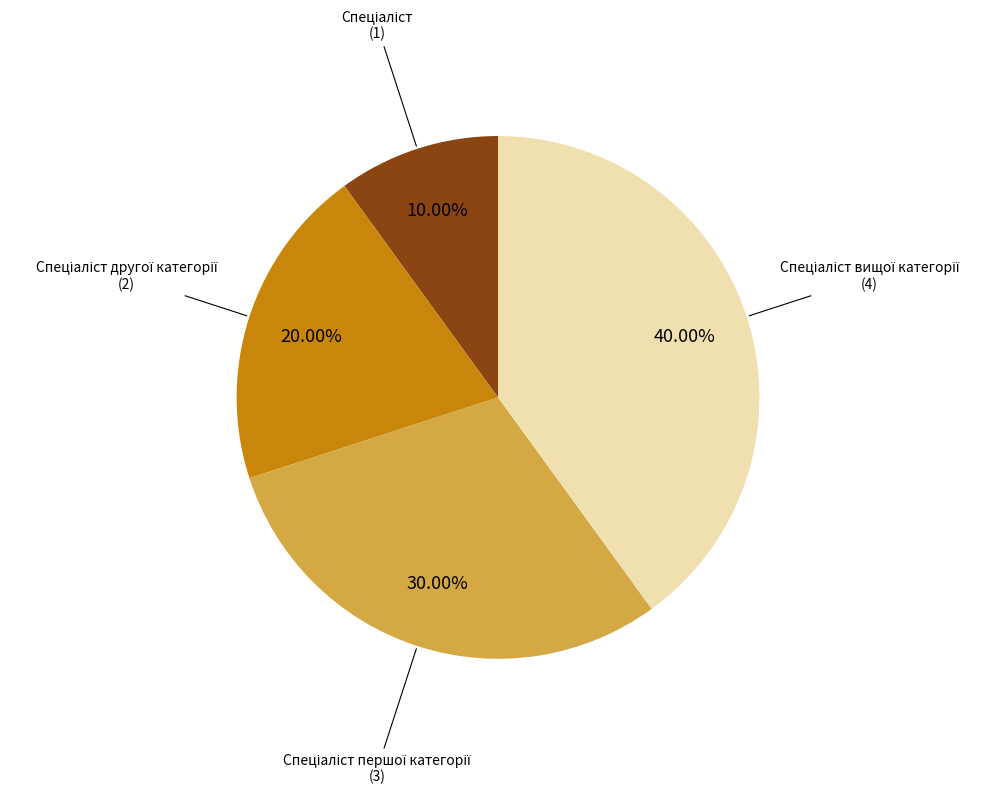

Is there any slice that represents more than half of the pie?

No